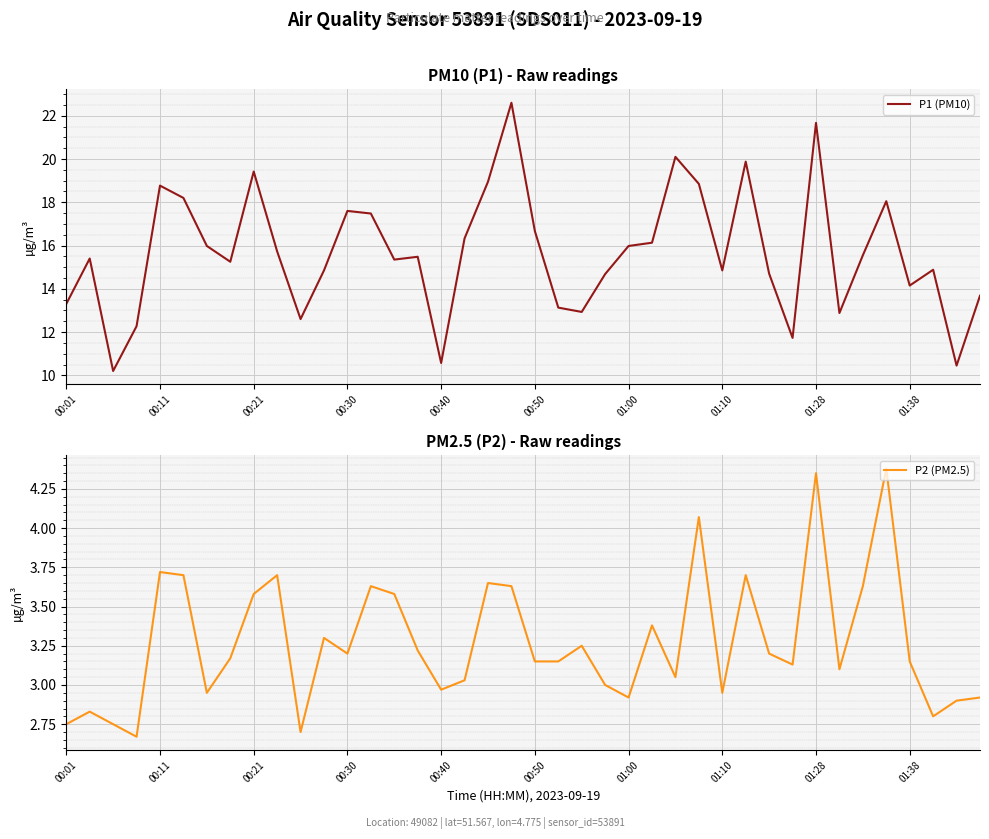

What are all the series names shown in the legend?

P1 (PM10), P2 (PM2.5)